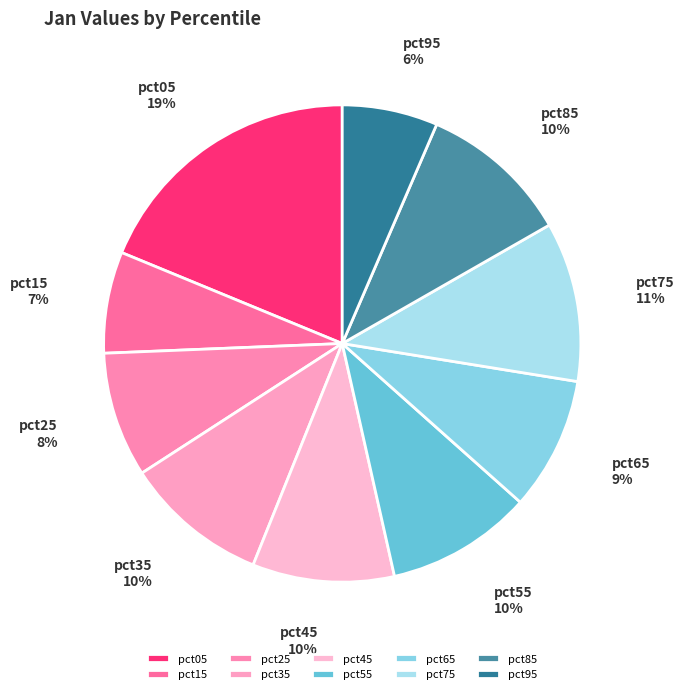

Does pct55 account for over 50% of the chart?

No